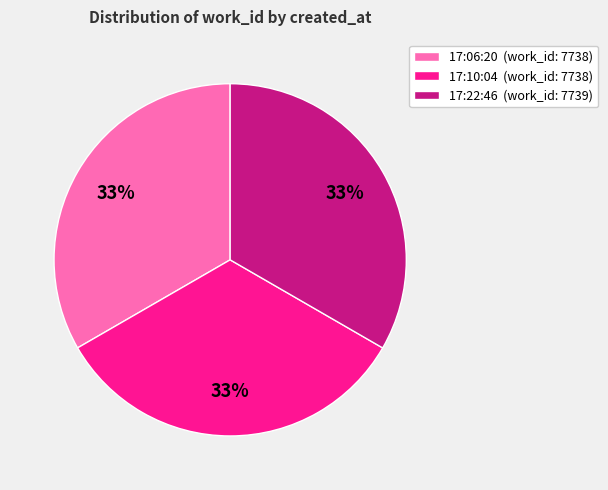

To the nearest percent, what is the combined percentage of 17:06:20 (work_id: 7738) and 17:22:46 (work_id: 7739)?

67%